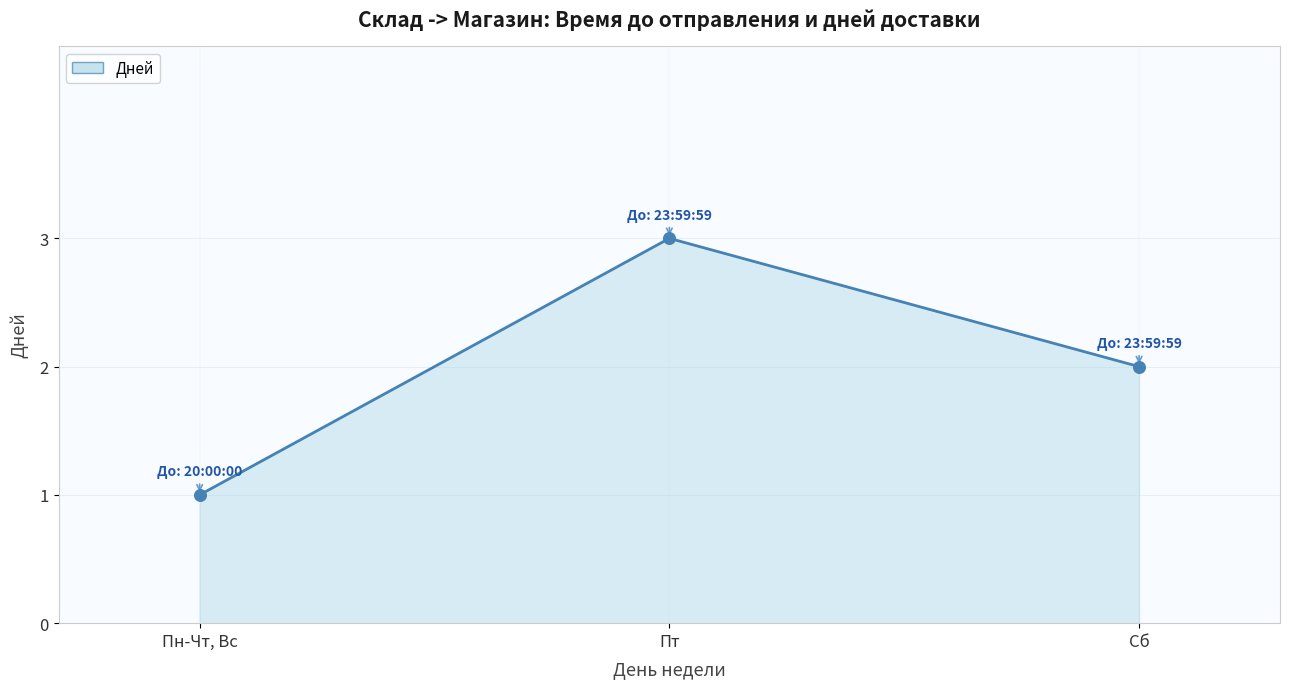

What is the ratio of the value at Пт to the value at Сб?

1.5